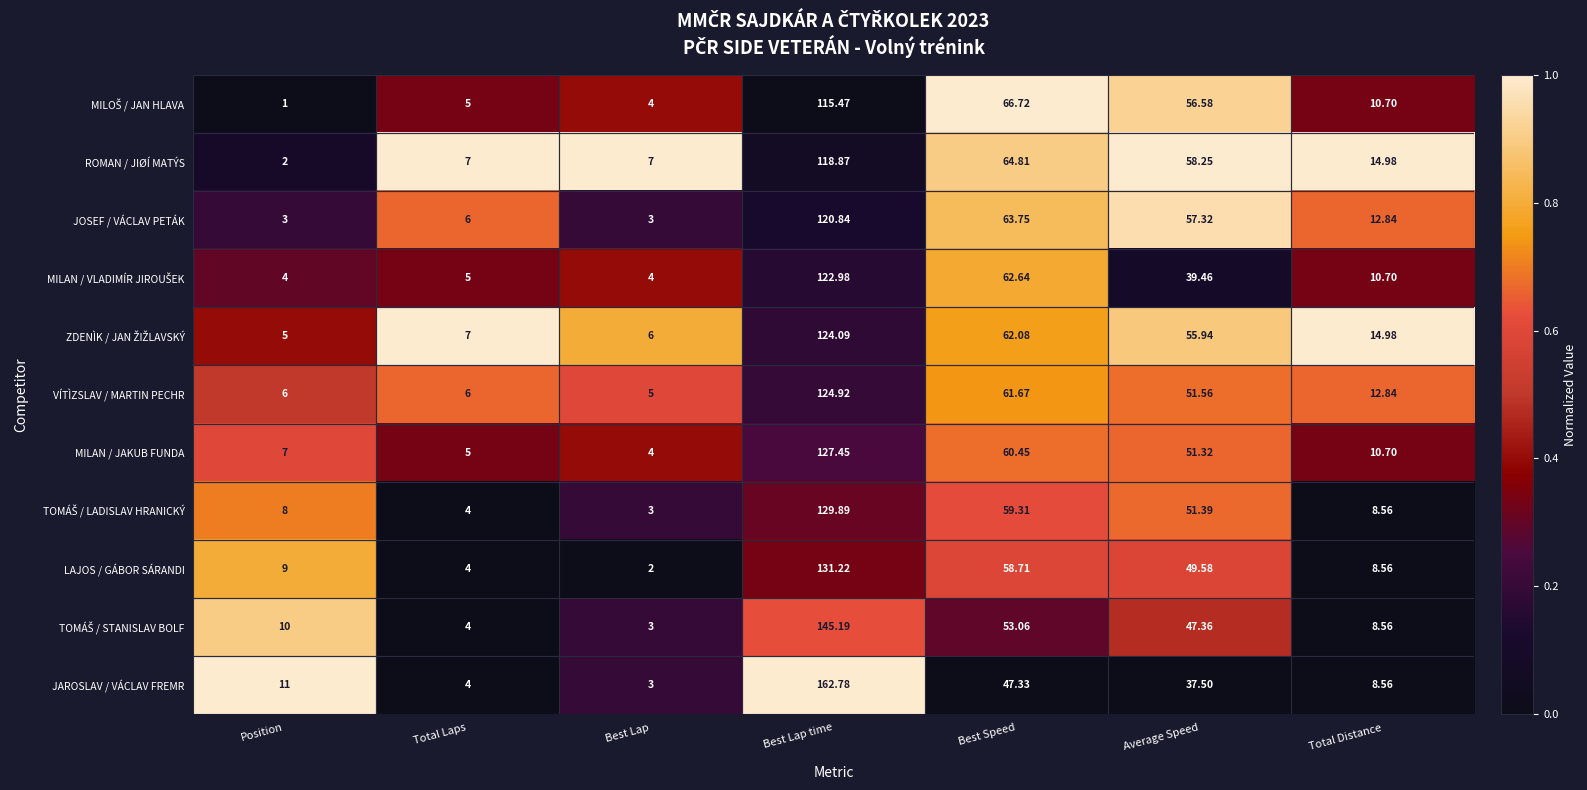

Which label corresponds to the largest value in the chart?

Best Lap time